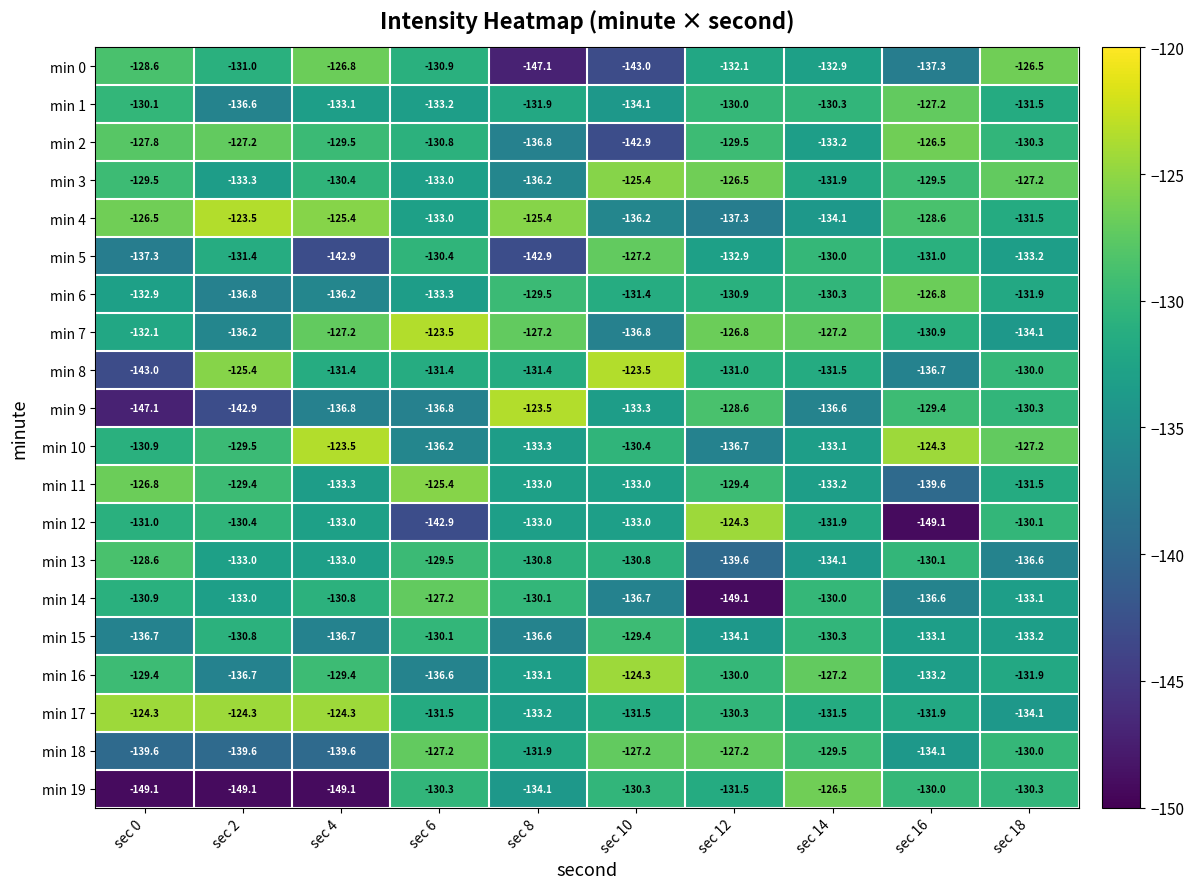

What is the average value of the min 5 series?

-133.9